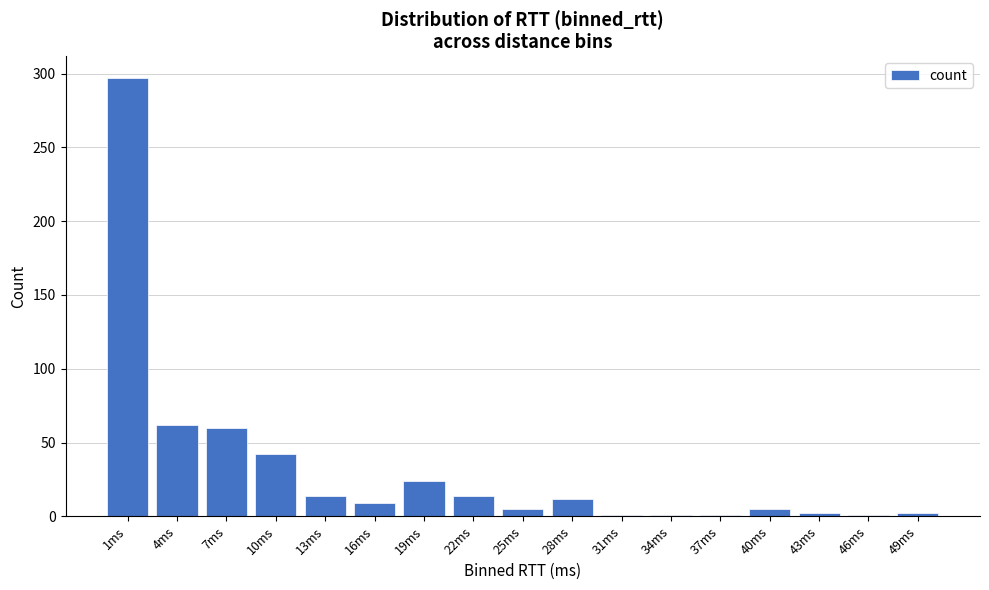

What is the label of the 15th bar from the left?

43ms